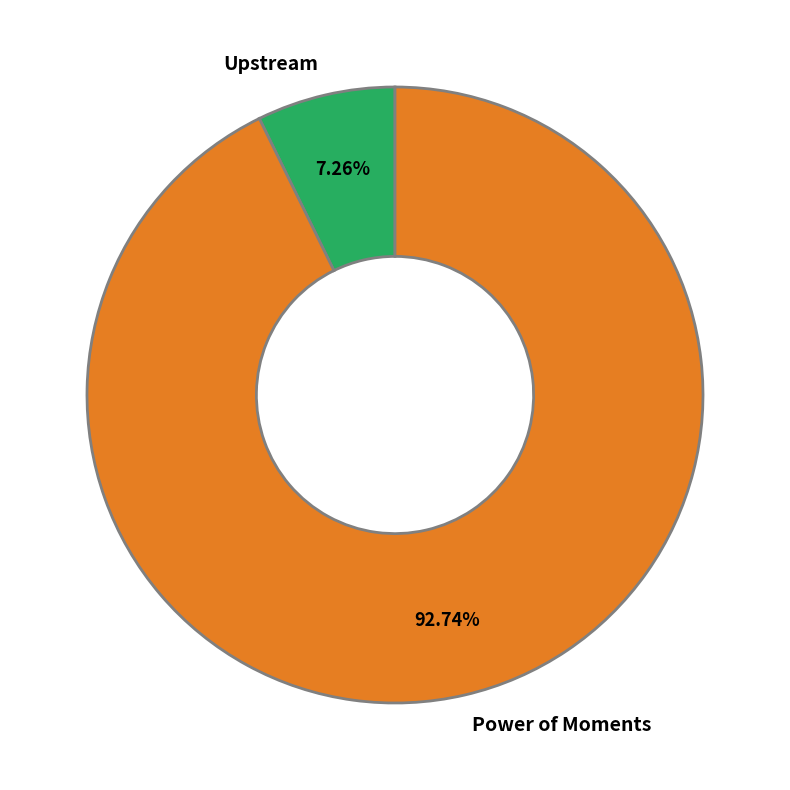

Which has a higher value, Upstream or Power of Moments?

Power of Moments